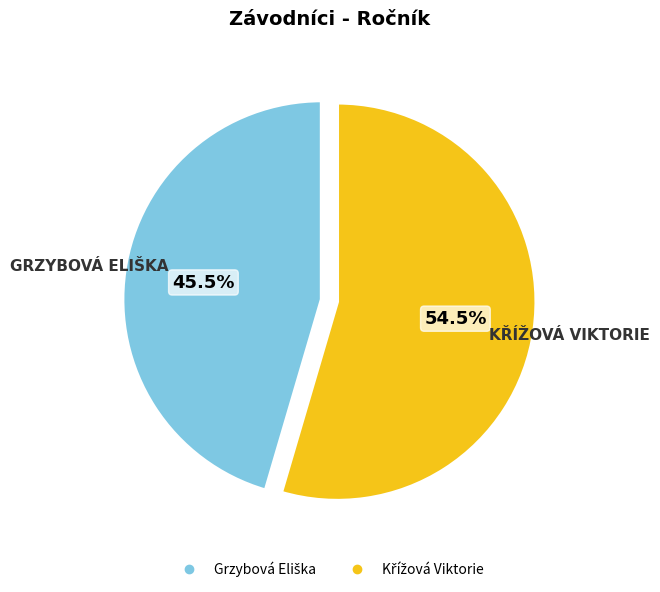

Is there any slice that represents more than half of the pie?

Yes